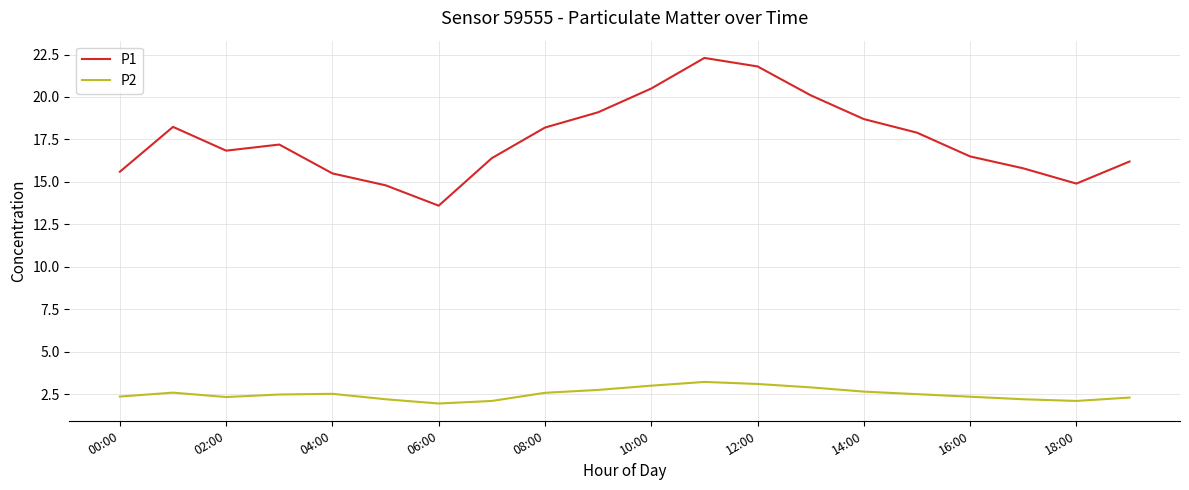

Rank the series by their average value, from lowest to highest.

P2, P1